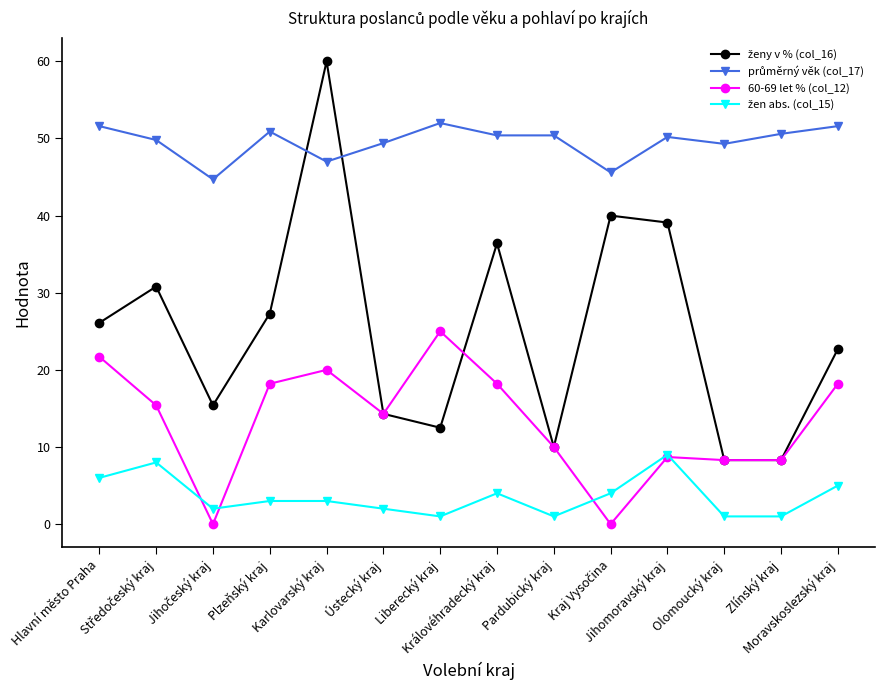

The průměrný věk (col_17) series shows 50.6 at Zlínský kraj. True or false?

True